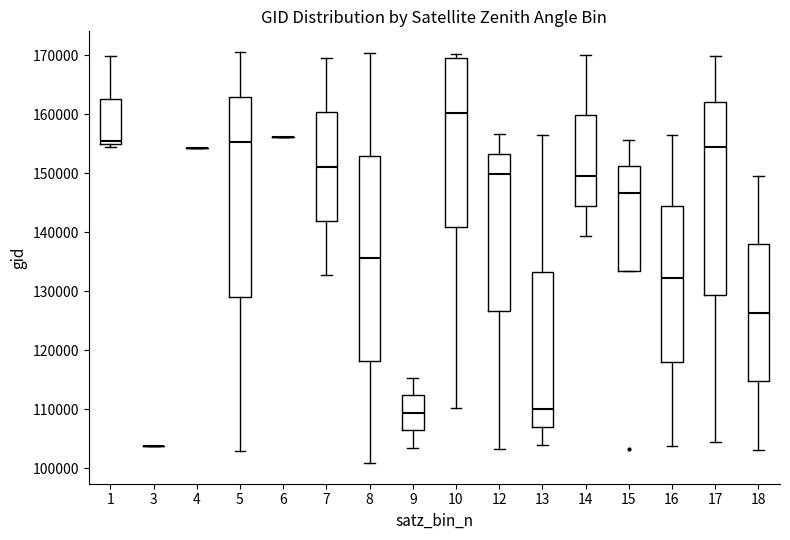

Reading left to right, read every box against the y-axis: the position of its median line, the range the box covers, and the ends of its whiskers. The values are not printed on the chart, so give them approximately, as read against the axis.

1: median 155000 (just above the box's lower edge), box 155000 to 163000, whiskers 154000 to 170000
3: box collapsed to a line at 104000, whiskers 104000 to 104000
4: box collapsed to a line at 154000, whiskers 154000 to 154000
5: median 155000, box 129000 to 163000, whiskers 103000 to 171000
6: box collapsed to a line at 156000, whiskers 156000 to 156000
7: median 151000, box 142000 to 160000, whiskers 133000 to 169000
8: median 136000, box 118000 to 153000, whiskers 101000 to 170000
9: median 109000, box 106000 to 112000, whiskers 103000 to 115000
10: median 160000, box 141000 to 170000, whiskers 110000 to 170000 (just above the box's upper edge)
12: median 150000, box 127000 to 153000, whiskers 103000 to 157000
13: median 110000, box 107000 to 133000, whiskers 104000 to 157000
14: median 150000, box 145000 to 160000, whiskers 139000 to 170000
15: median 147000, box 133000 to 151000, whiskers 133000 to 156000
16: median 132000, box 118000 to 144000, whiskers 104000 to 157000
17: median 154000, box 129000 to 162000, whiskers 104000 to 170000
18: median 126000, box 115000 to 138000, whiskers 103000 to 150000